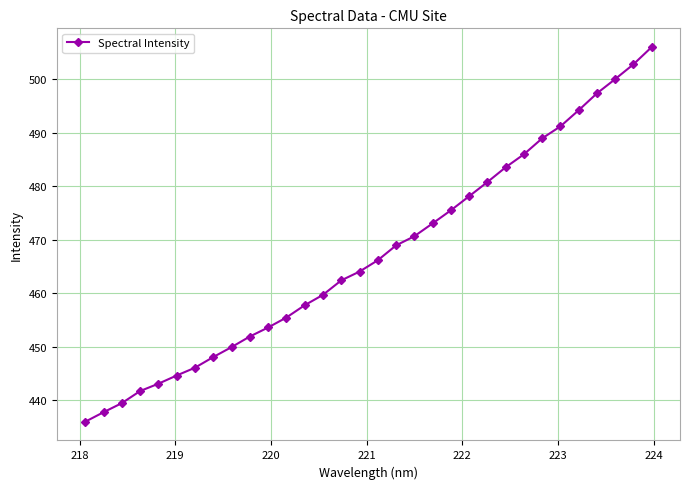

What is the difference between the maximum and minimum values?

70.0